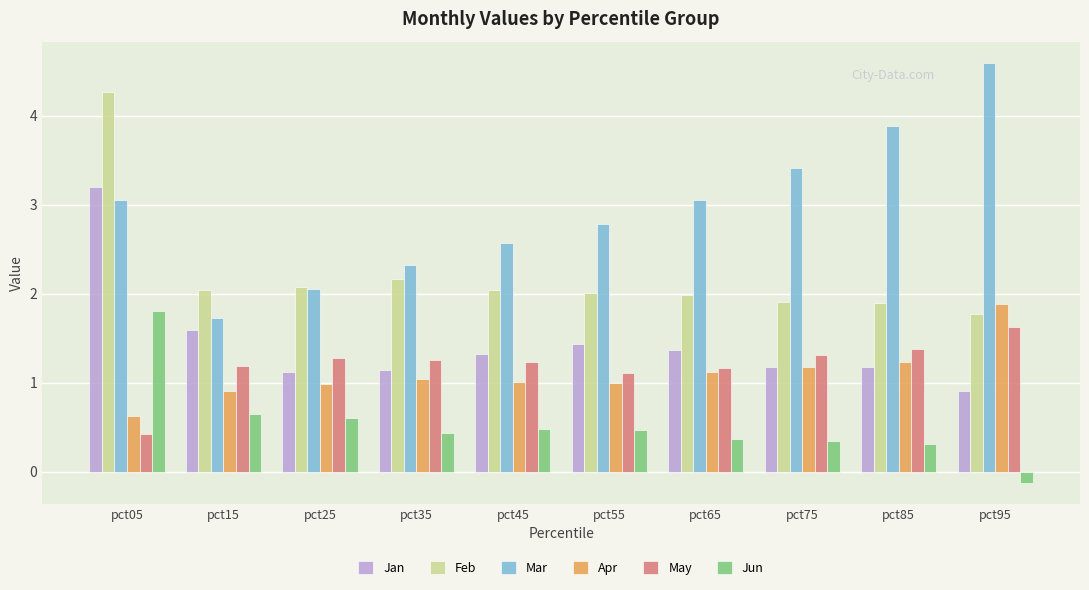

What is the difference between the maximum and minimum values in the Mar series?

2.9